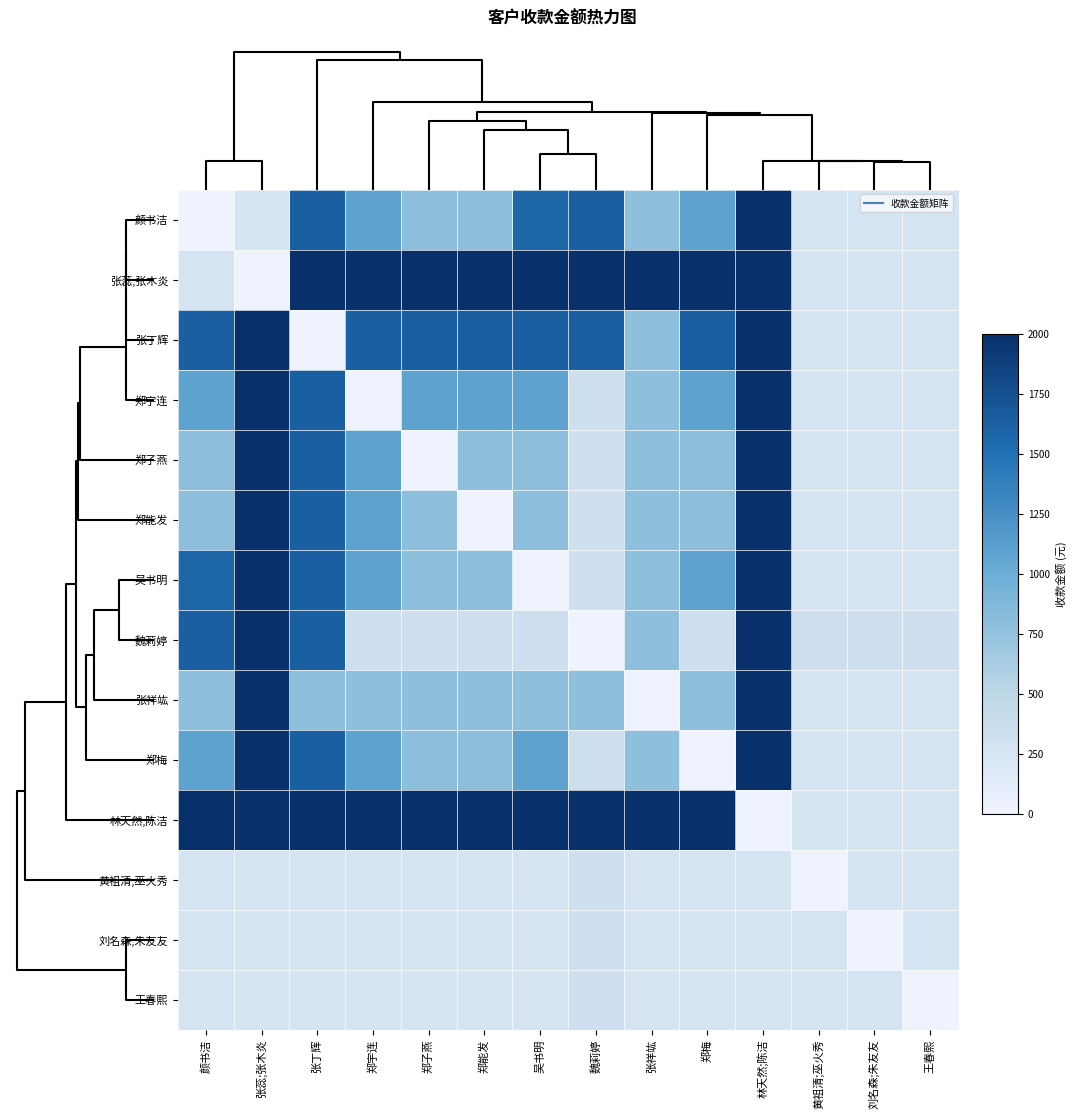

Reading left to right, transcribe all the data shown in this chart.

颜书洁: 颜书洁=0.0	张蕊;张木炎=265.1	张丁辉=1632.6	郑宇连=1084.5	郑子燕=796.5	郑能发=796.5	吴书明=1575.4	魏莉婷=1632.6	张祥竑=787.1	郑梅=1084.5	林天然;陈洁=2000.0	黄祖清;巫火秀=265.1	刘名森;朱友友=269.9	王春熙=262.8
张蕊;张木炎: 颜书洁=265.1	张蕊;张木炎=0.0	张丁辉=2000.0	郑宇连=2000.0	郑子燕=2000.0	郑能发=2000.0	吴书明=2000.0	魏莉婷=2000.0	张祥竑=2000.0	郑梅=2000.0	林天然;陈洁=2000.0	黄祖清;巫火秀=265.1	刘名森;朱友友=269.9	王春熙=262.8
张丁辉: 颜书洁=1632.6	张蕊;张木炎=2000.0	张丁辉=0.0	郑宇连=1632.6	郑子燕=1632.6	郑能发=1632.6	吴书明=1632.6	魏莉婷=1632.6	张祥竑=787.1	郑梅=1632.6	林天然;陈洁=2000.0	黄祖清;巫火秀=265.1	刘名森;朱友友=269.9	王春熙=262.8
郑宇连: 颜书洁=1084.5	张蕊;张木炎=2000.0	张丁辉=1632.6	郑宇连=0.0	郑子燕=1084.5	郑能发=1084.5	吴书明=1084.5	魏莉婷=329.9	张祥竑=787.1	郑梅=1084.5	林天然;陈洁=2000.0	黄祖清;巫火秀=265.1	刘名森;朱友友=269.9	王春熙=262.8
郑子燕: 颜书洁=796.5	张蕊;张木炎=2000.0	张丁辉=1632.6	郑宇连=1084.5	郑子燕=0.0	郑能发=796.5	吴书明=796.5	魏莉婷=329.9	张祥竑=787.1	郑梅=796.5	林天然;陈洁=2000.0	黄祖清;巫火秀=265.1	刘名森;朱友友=269.9	王春熙=262.8
郑能发: 颜书洁=796.5	张蕊;张木炎=2000.0	张丁辉=1632.6	郑宇连=1084.5	郑子燕=796.5	郑能发=0.0	吴书明=796.5	魏莉婷=329.9	张祥竑=787.1	郑梅=796.5	林天然;陈洁=2000.0	黄祖清;巫火秀=265.1	刘名森;朱友友=269.9	王春熙=262.8
吴书明: 颜书洁=1575.4	张蕊;张木炎=2000.0	张丁辉=1632.6	郑宇连=1084.5	郑子燕=796.5	郑能发=796.5	吴书明=0.0	魏莉婷=329.9	张祥竑=787.1	郑梅=1084.5	林天然;陈洁=2000.0	黄祖清;巫火秀=265.1	刘名森;朱友友=269.9	王春熙=262.8
魏莉婷: 颜书洁=1632.6	张蕊;张木炎=2000.0	张丁辉=1632.6	郑宇连=329.9	郑子燕=329.9	郑能发=329.9	吴书明=329.9	魏莉婷=0.0	张祥竑=787.1	郑梅=329.9	林天然;陈洁=2000.0	黄祖清;巫火秀=329.9	刘名森;朱友友=329.9	王春熙=329.9
张祥竑: 颜书洁=787.1	张蕊;张木炎=2000.0	张丁辉=787.1	郑宇连=787.1	郑子燕=787.1	郑能发=787.1	吴书明=787.1	魏莉婷=787.1	张祥竑=0.0	郑梅=787.1	林天然;陈洁=2000.0	黄祖清;巫火秀=265.1	刘名森;朱友友=269.9	王春熙=262.8
郑梅: 颜书洁=1084.5	张蕊;张木炎=2000.0	张丁辉=1632.6	郑宇连=1084.5	郑子燕=796.5	郑能发=796.5	吴书明=1084.5	魏莉婷=329.9	张祥竑=787.1	郑梅=0.0	林天然;陈洁=2000.0	黄祖清;巫火秀=265.1	刘名森;朱友友=269.9	王春熙=262.8
林天然;陈洁: 颜书洁=2000.0	张蕊;张木炎=2000.0	张丁辉=2000.0	郑宇连=2000.0	郑子燕=2000.0	郑能发=2000.0	吴书明=2000.0	魏莉婷=2000.0	张祥竑=2000.0	郑梅=2000.0	林天然;陈洁=0.0	黄祖清;巫火秀=265.1	刘名森;朱友友=269.9	王春熙=262.8
黄祖清;巫火秀: 颜书洁=265.1	张蕊;张木炎=265.1	张丁辉=265.1	郑宇连=265.1	郑子燕=265.1	郑能发=265.1	吴书明=265.1	魏莉婷=329.9	张祥竑=265.1	郑梅=265.1	林天然;陈洁=265.1	黄祖清;巫火秀=0.0	刘名森;朱友友=265.1	王春熙=262.8
刘名森;朱友友: 颜书洁=269.9	张蕊;张木炎=269.9	张丁辉=269.9	郑宇连=269.9	郑子燕=269.9	郑能发=269.9	吴书明=269.9	魏莉婷=329.9	张祥竑=269.9	郑梅=269.9	林天然;陈洁=269.9	黄祖清;巫火秀=265.1	刘名森;朱友友=0.0	王春熙=262.8
王春熙: 颜书洁=262.8	张蕊;张木炎=262.8	张丁辉=262.8	郑宇连=262.8	郑子燕=262.8	郑能发=262.8	吴书明=262.8	魏莉婷=329.9	张祥竑=262.8	郑梅=262.8	林天然;陈洁=262.8	黄祖清;巫火秀=262.8	刘名森;朱友友=262.8	王春熙=0.0